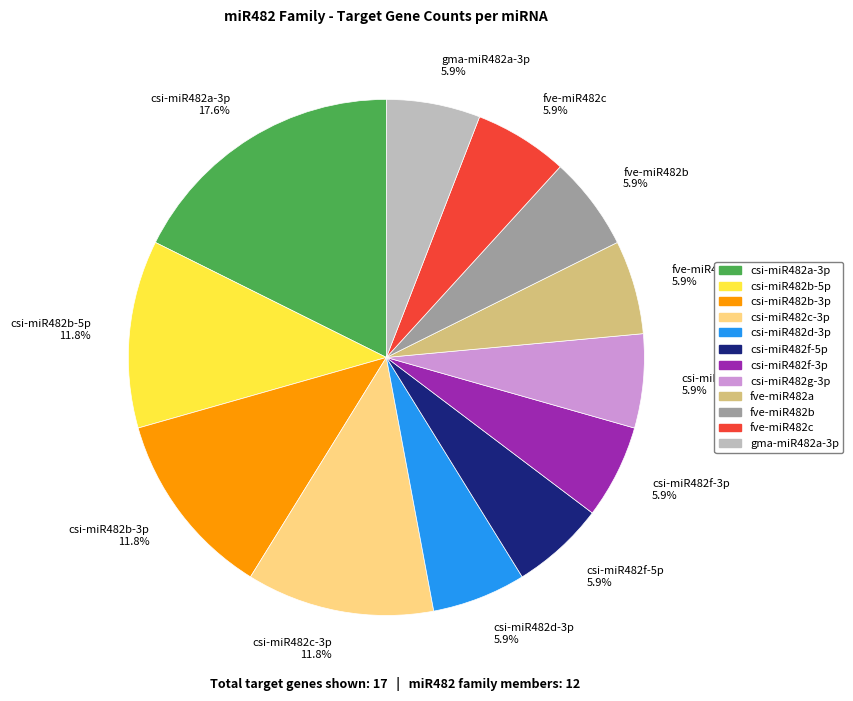

To the nearest percent, what is the average slice percentage?

8%